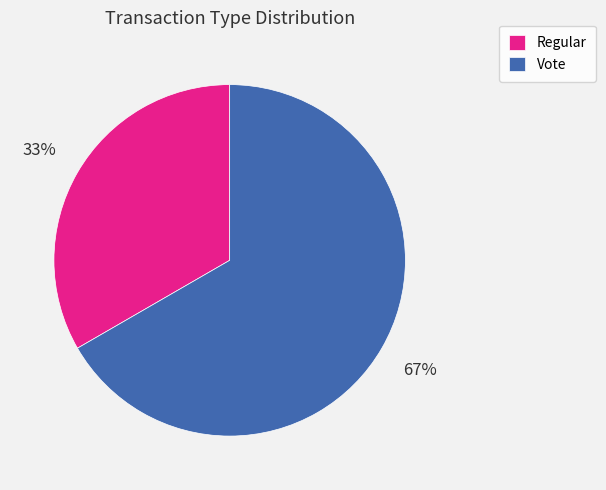

How many segments does this pie chart have?

2